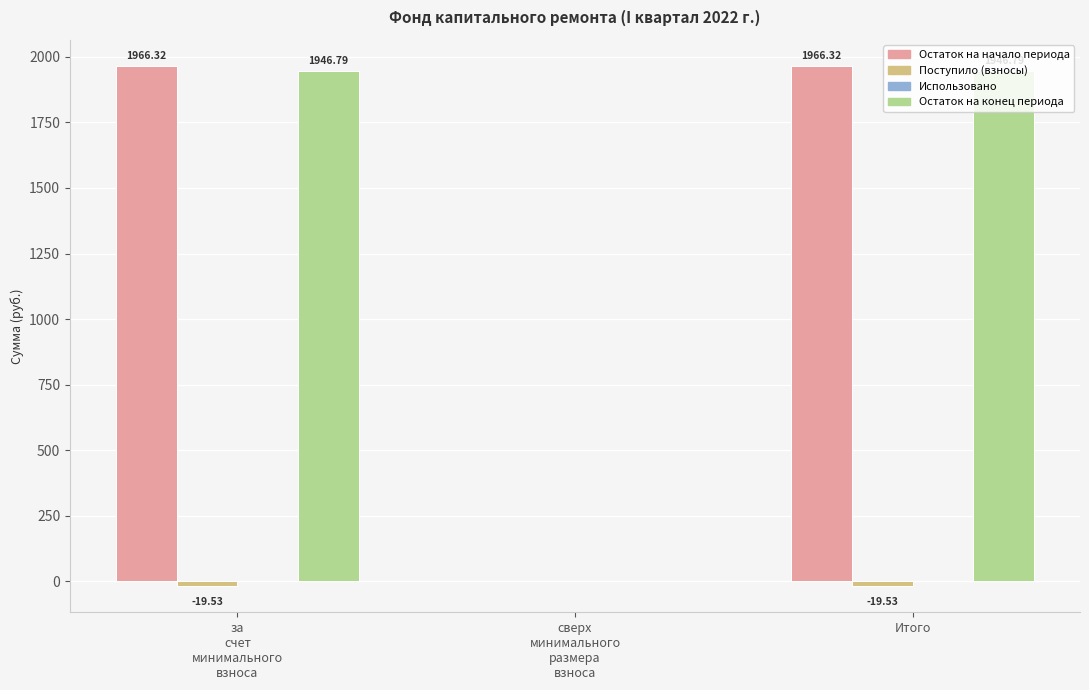

Are the bars horizontal?

No